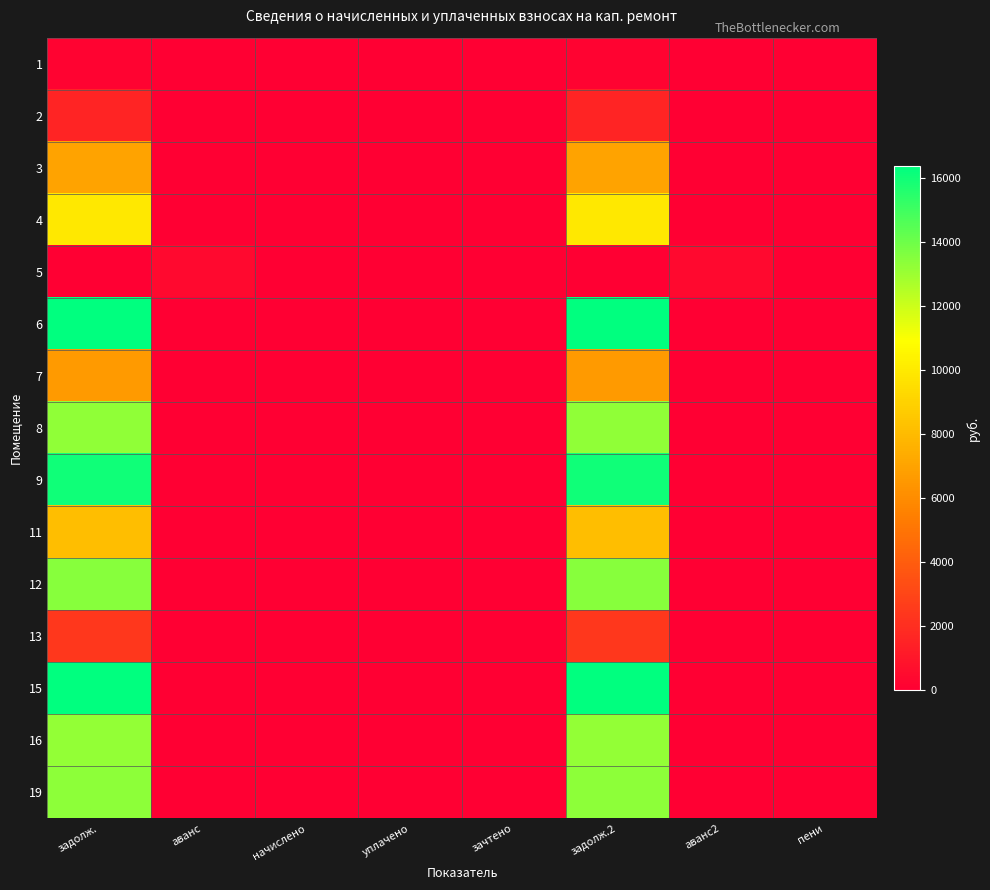

Reading left to right, list all the values displayed in this chart.

1: задолж.=173.0	аванс=0.0	начислено=0.0	уплачено=0.0	зачтено=0.0	задолж.2=173.0	аванс2=0.0	пени=0.0
2: задолж.=1553.6	аванс=0.0	начислено=0.0	уплачено=0.0	зачтено=0.0	задолж.2=1553.6	аванс2=0.0	пени=0.0
3: задолж.=6983.8	аванс=0.0	начислено=0.0	уплачено=0.0	зачтено=0.0	задолж.2=6983.8	аванс2=0.0	пени=0.0
4: задолж.=9947.2	аванс=0.0	начислено=0.0	уплачено=0.0	зачтено=0.0	задолж.2=9947.2	аванс2=0.0	пени=0.0
5: задолж.=0.0	аванс=389.6	начислено=0.0	уплачено=0.0	зачтено=0.0	задолж.2=0.0	аванс2=389.6	пени=0.0
6: задолж.=16364.2	аванс=0.0	начислено=0.0	уплачено=0.0	зачтено=0.0	задолж.2=16364.2	аванс2=0.0	пени=0.0
7: задолж.=6637.6	аванс=0.0	начислено=0.0	уплачено=0.0	зачтено=0.0	задолж.2=6637.6	аванс2=0.0	пени=0.0
8: задолж.=13275.2	аванс=0.0	начислено=0.0	уплачено=0.0	зачтено=0.0	задолж.2=13275.2	аванс2=0.0	пени=0.0
9: задолж.=16033.3	аванс=0.0	начислено=0.0	уплачено=0.0	зачтено=0.0	задолж.2=16033.3	аванс2=0.0	пени=0.0
11: задолж.=8169.6	аванс=0.0	начислено=0.0	уплачено=0.0	зачтено=0.0	задолж.2=8169.6	аванс2=0.0	пени=0.0
12: задолж.=13477.5	аванс=0.0	начислено=0.0	уплачено=0.0	зачтено=0.0	задолж.2=13477.5	аванс2=0.0	пени=0.0
13: задолж.=2383.7	аванс=0.0	начислено=0.0	уплачено=0.0	зачтено=0.0	задолж.2=2383.7	аванс2=0.0	пени=0.0
15: задолж.=16364.2	аванс=0.0	начислено=0.0	уплачено=0.0	зачтено=0.0	задолж.2=16364.2	аванс2=0.0	пени=0.0
16: задолж.=13201.7	аванс=0.0	начислено=0.0	уплачено=0.0	зачтено=0.0	задолж.2=13201.7	аванс2=0.0	пени=0.0
19: задолж.=13330.4	аванс=0.0	начислено=0.0	уплачено=0.0	зачтено=0.0	задолж.2=13330.4	аванс2=0.0	пени=0.0